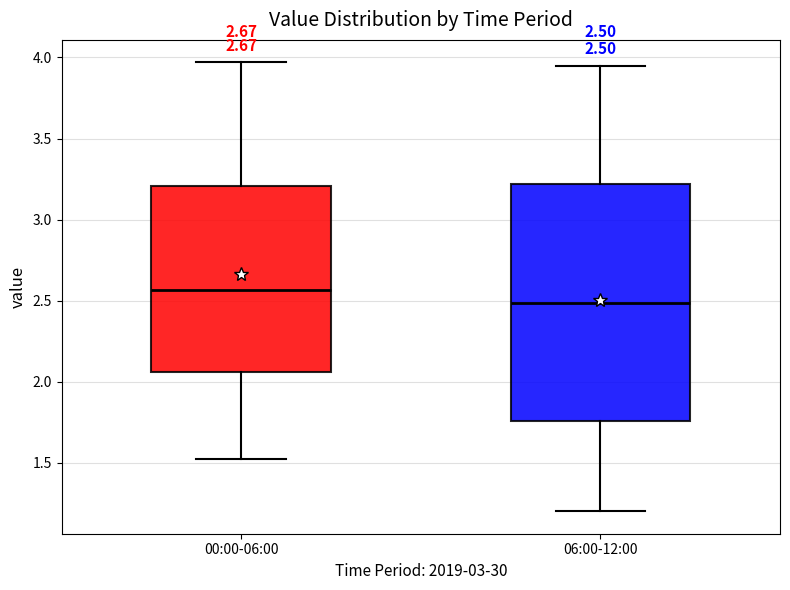

Which box's median line is the lowest?

06:00-12:00